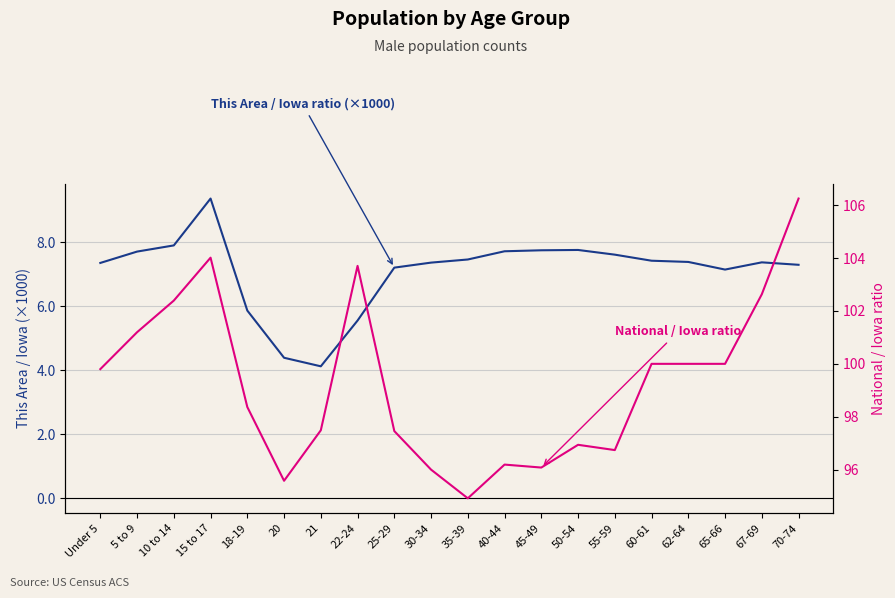

True or false: National / Iowa ratio and This Area / Iowa ratio (×1000) cross at least once.

False